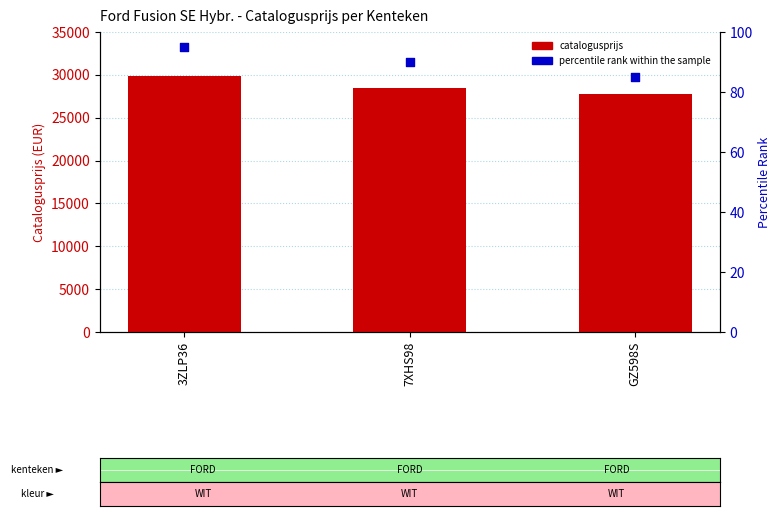

At how many categories does at least one series exceed 14526?

3